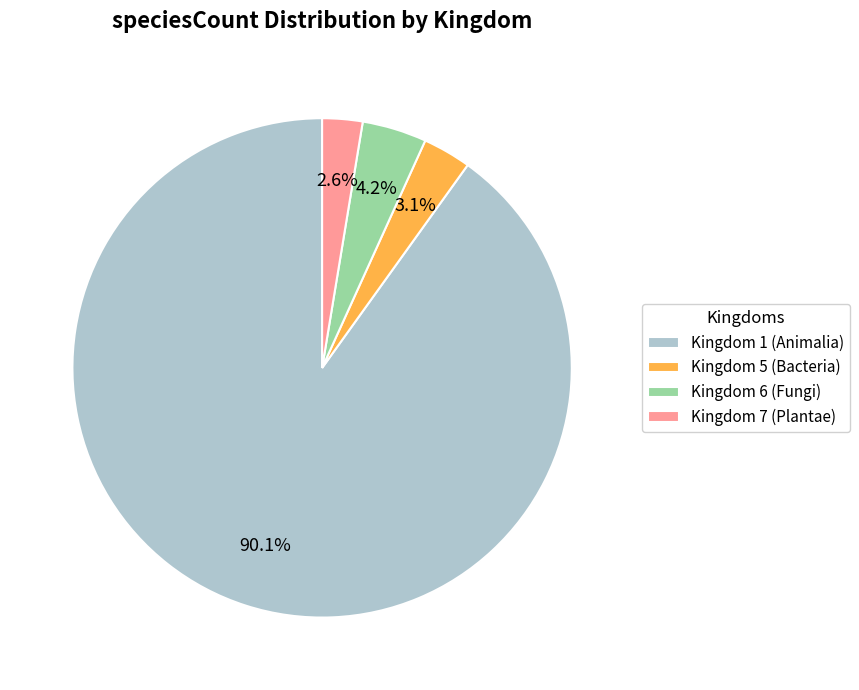

Which slice is the largest?

Kingdom 1 (Animalia)